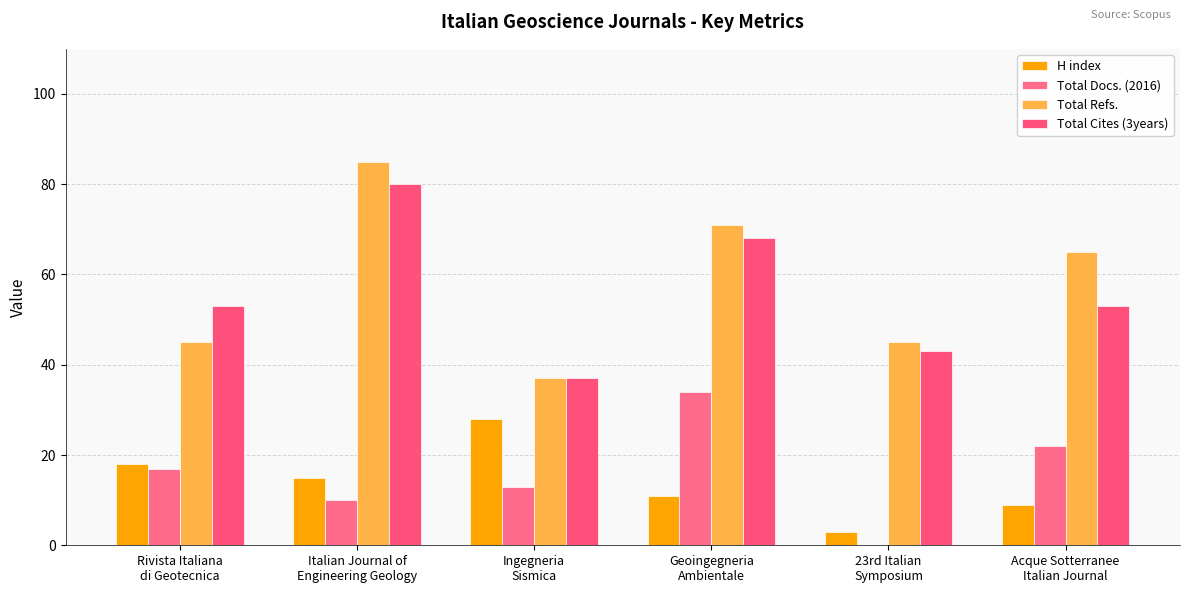

Reading left to right, extract all data points from this chart.

H index: Rivista Italiana
di Geotecnica=18	Italian Journal of
Engineering Geology=15	Ingegneria
Sismica=28	Geoingegneria
Ambientale=11	23rd Italian
Symposium=3	Acque Sotterranee
Italian Journal=9
Total Docs. (2016): Rivista Italiana
di Geotecnica=17	Italian Journal of
Engineering Geology=10	Ingegneria
Sismica=13	Geoingegneria
Ambientale=34	23rd Italian
Symposium=0	Acque Sotterranee
Italian Journal=22
Total Refs.: Rivista Italiana
di Geotecnica=45	Italian Journal of
Engineering Geology=85	Ingegneria
Sismica=37	Geoingegneria
Ambientale=71	23rd Italian
Symposium=45	Acque Sotterranee
Italian Journal=65
Total Cites (3years): Rivista Italiana
di Geotecnica=53	Italian Journal of
Engineering Geology=80	Ingegneria
Sismica=37	Geoingegneria
Ambientale=68	23rd Italian
Symposium=43	Acque Sotterranee
Italian Journal=53